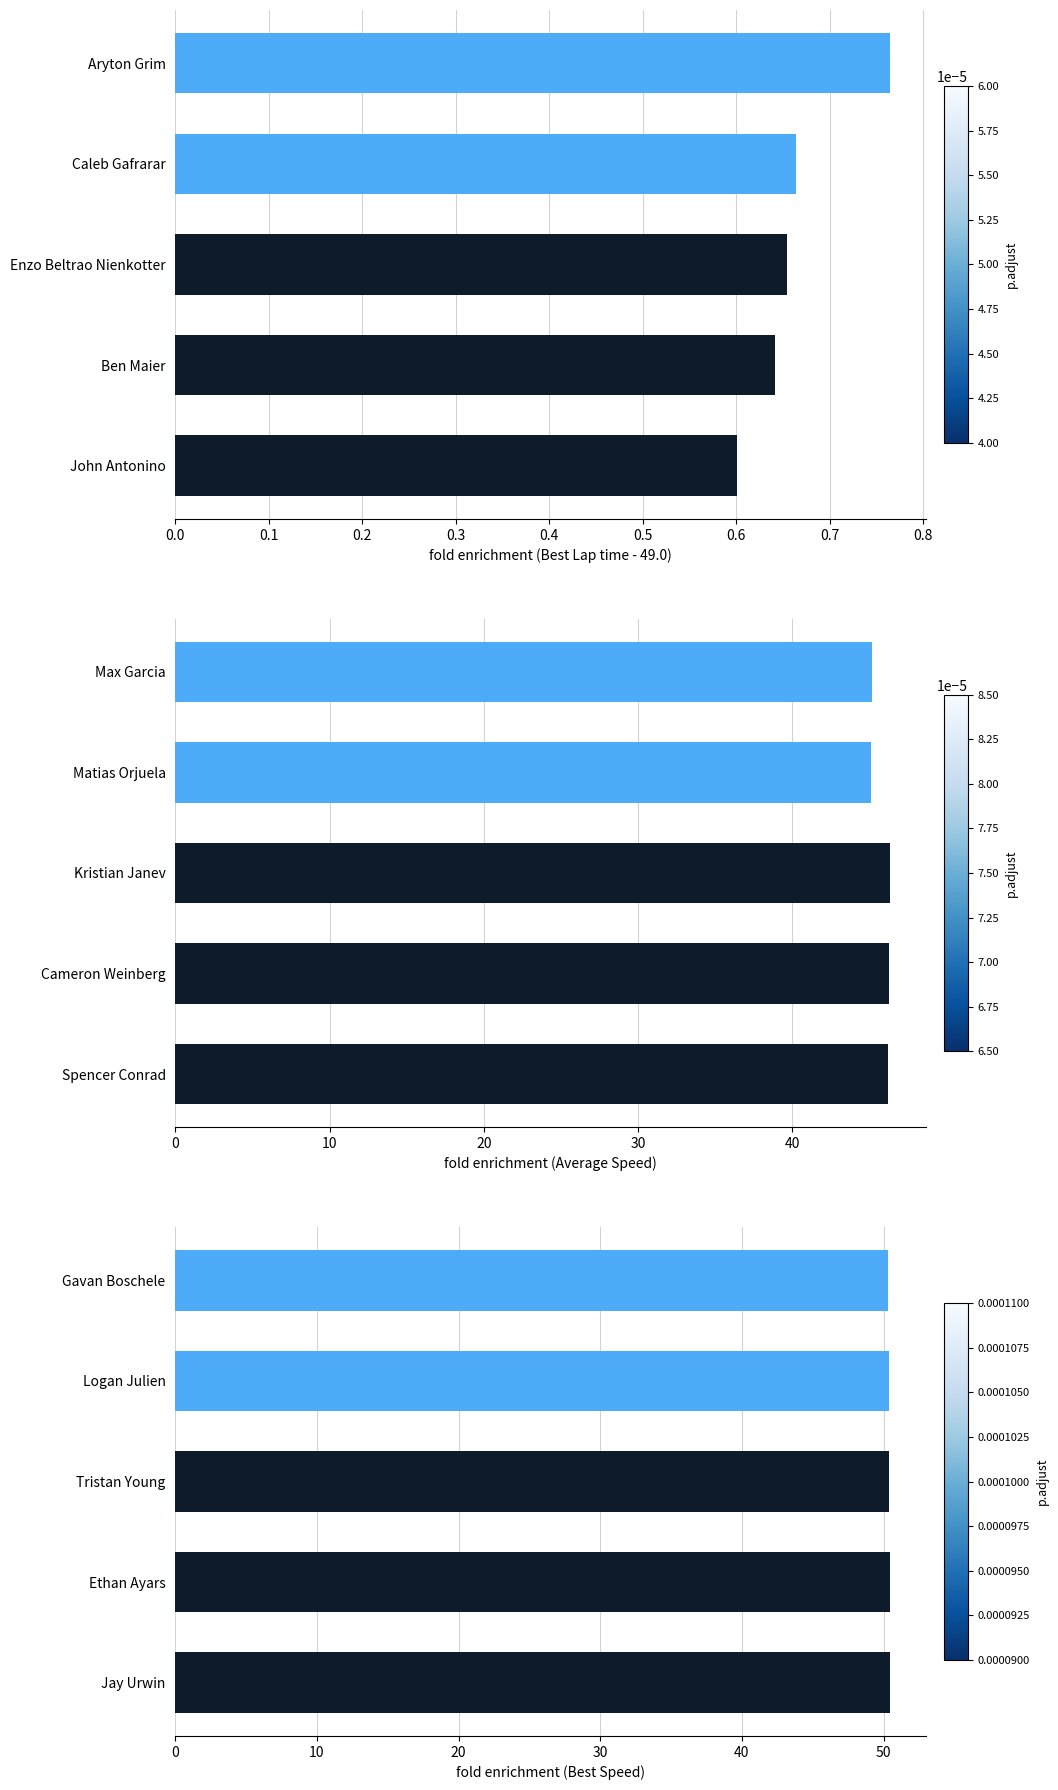

What is the spread (max minus min) of values at 0.2?

49.7